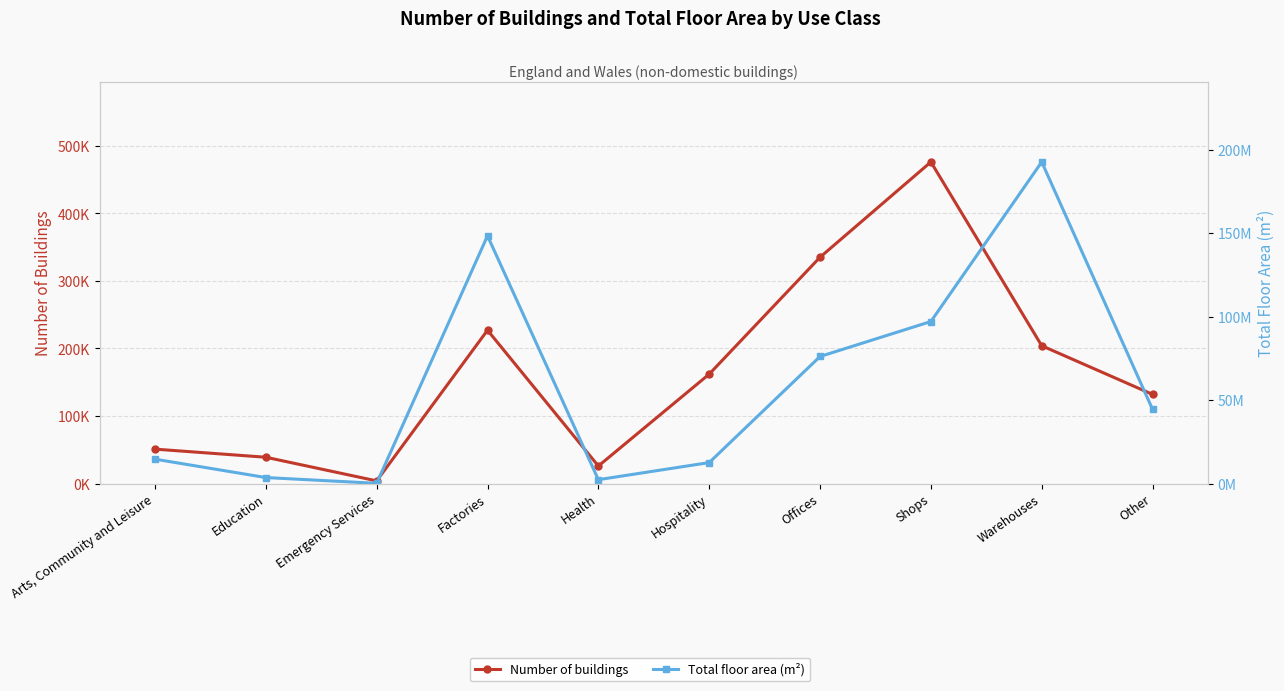

How many interior local valleys does the Number of buildings series have?

2